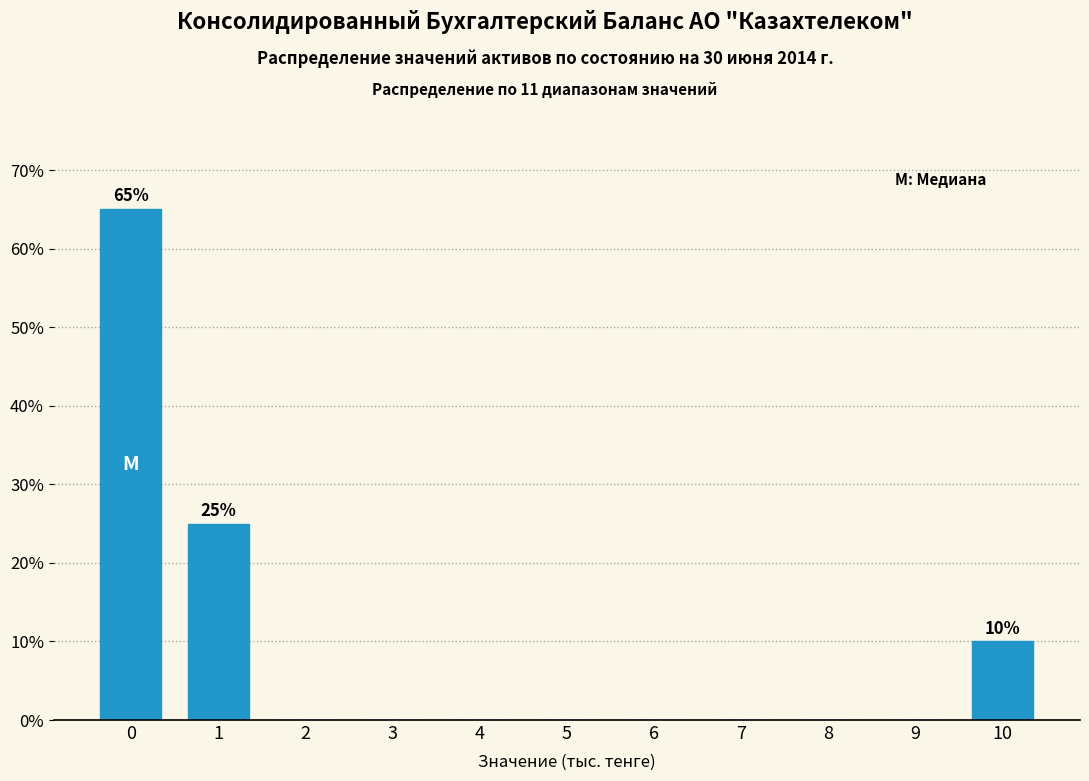

Reading right to left, extract all data points from this chart.

10=10	9=0	8=0	7=0	6=0	5=0	4=0	3=0	2=0	1=25	0=65